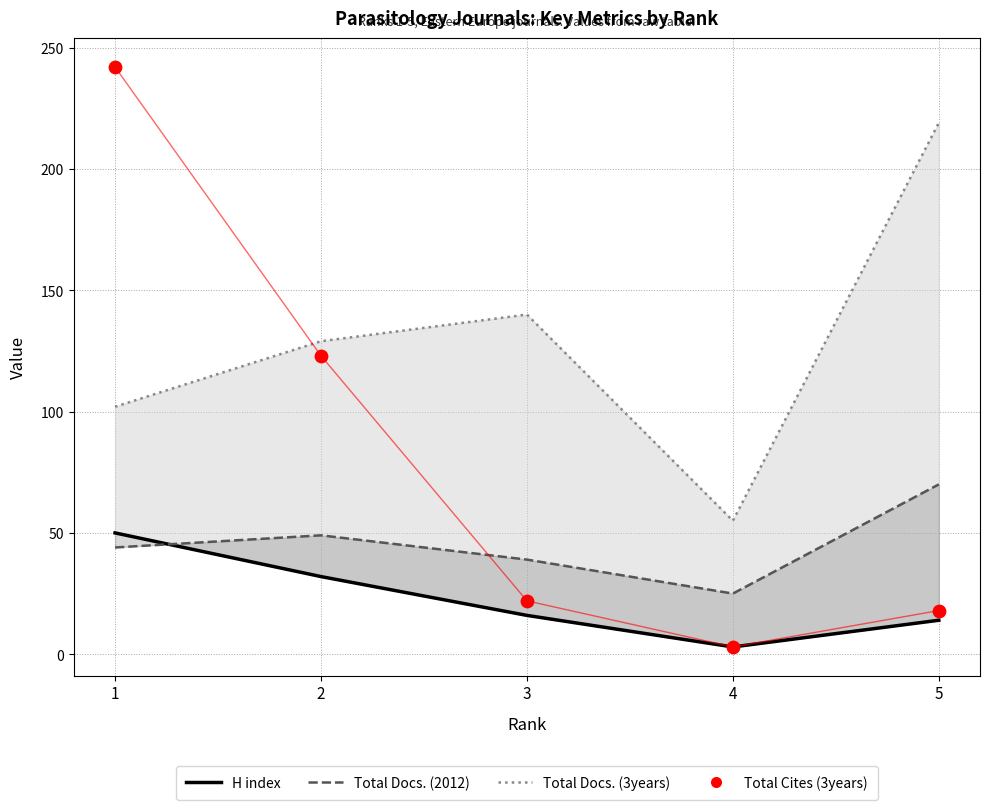

Which series has the widest spread of Y values?

Total Cites (3years)